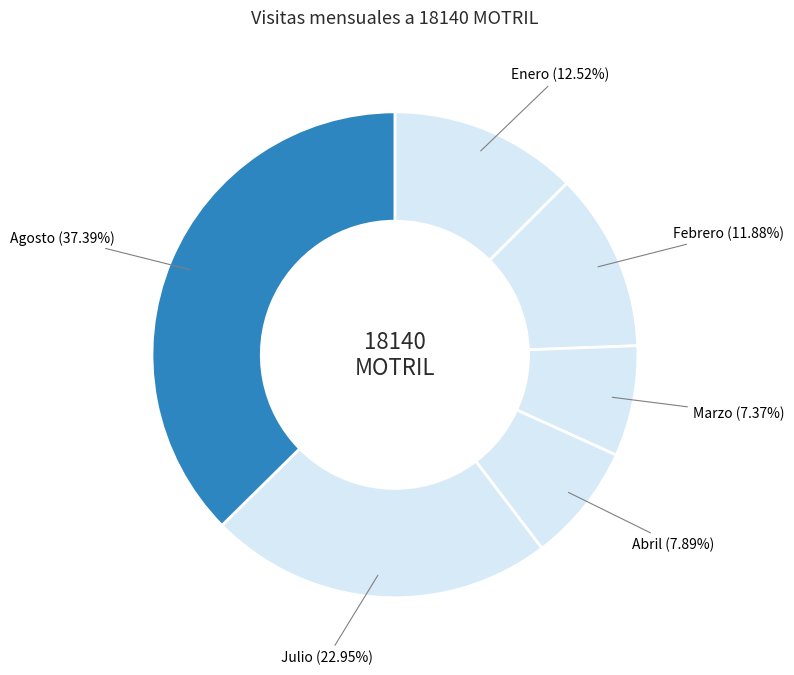

What is the largest slice in the pie chart?

Agosto